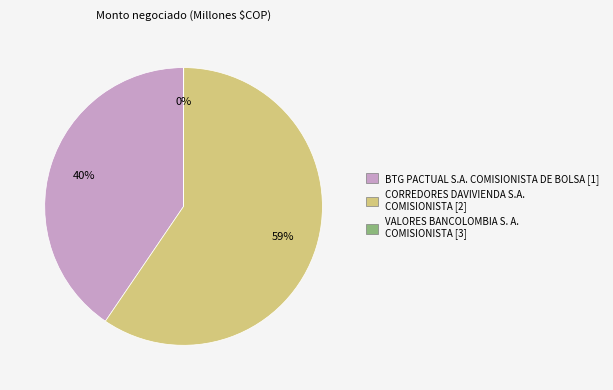

Is the sum of BTG PACTUAL S.A. COMISIONISTA DE BOLSA [1] and CORREDORES DAVIVIENDA S.A. COMISIONISTA [2] greater than half?

Yes